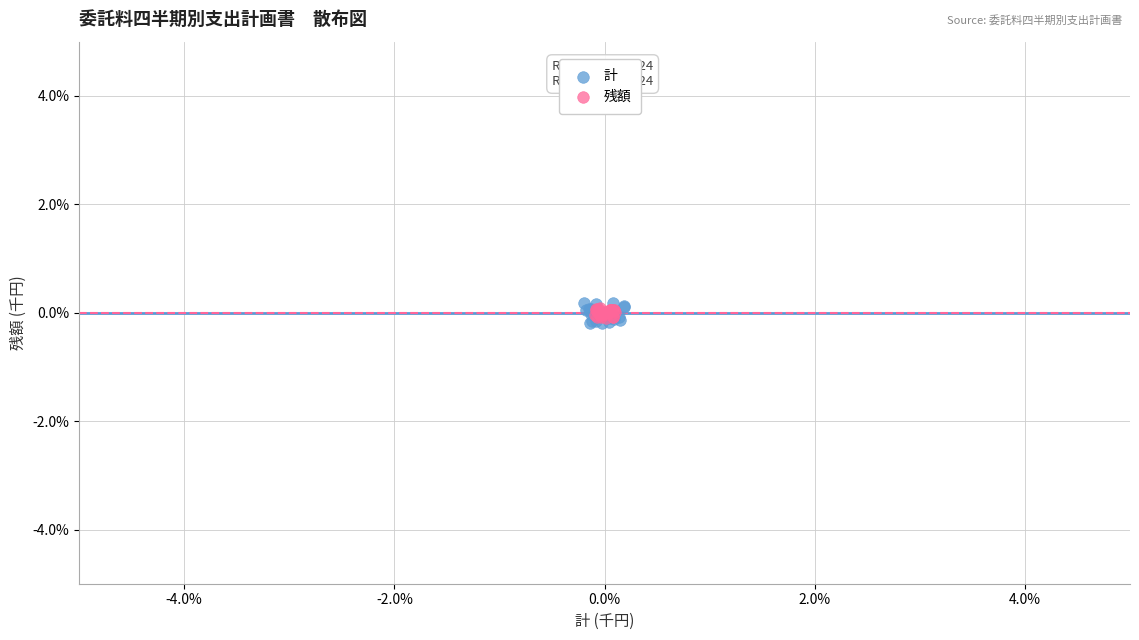

What are all the series names shown in the legend?

計, 残額